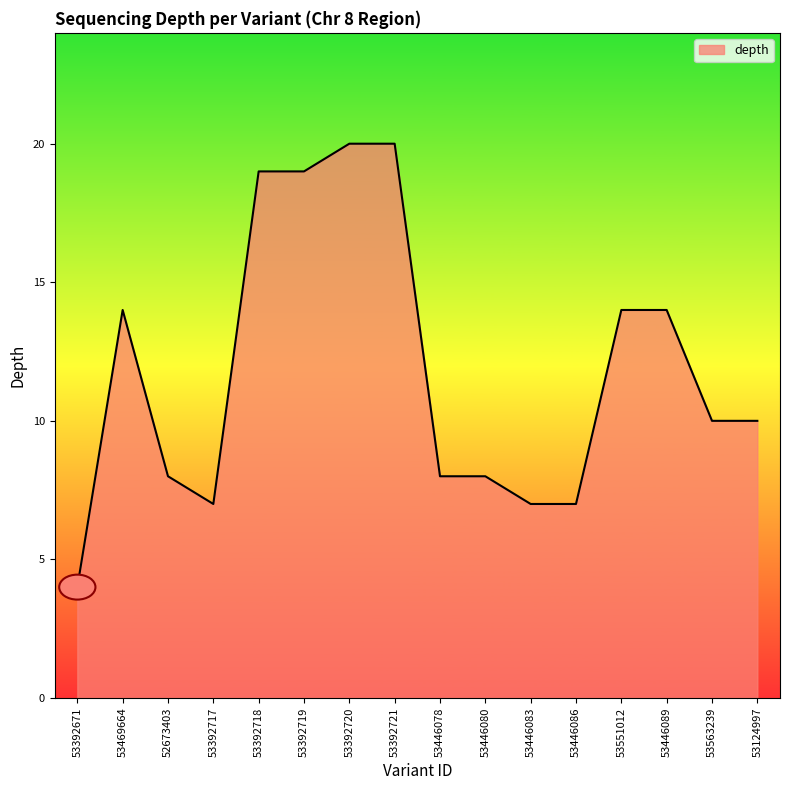

What position from the right is 53446078?

8